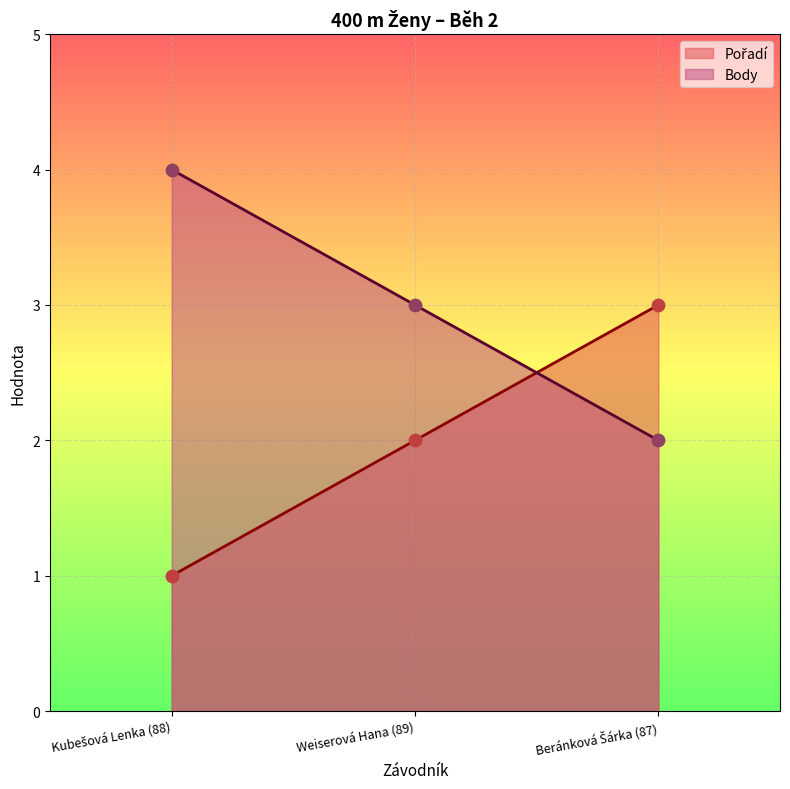

Which series has the largest total across all categories?

Body